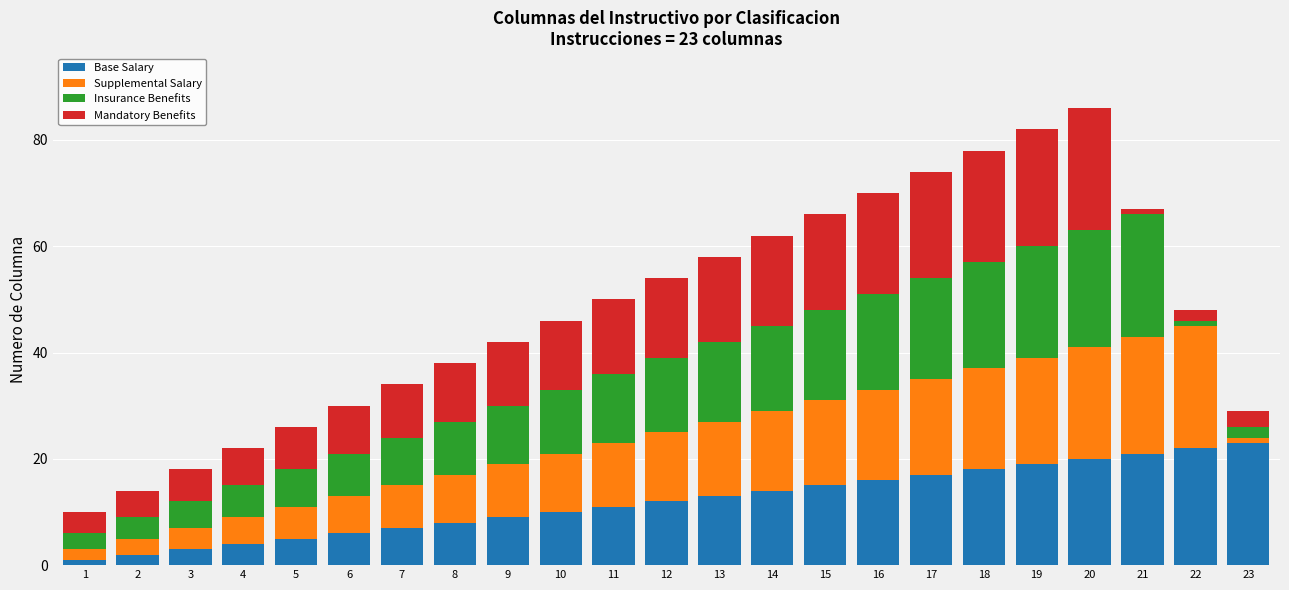

What is the maximum value for Base Salary?

23